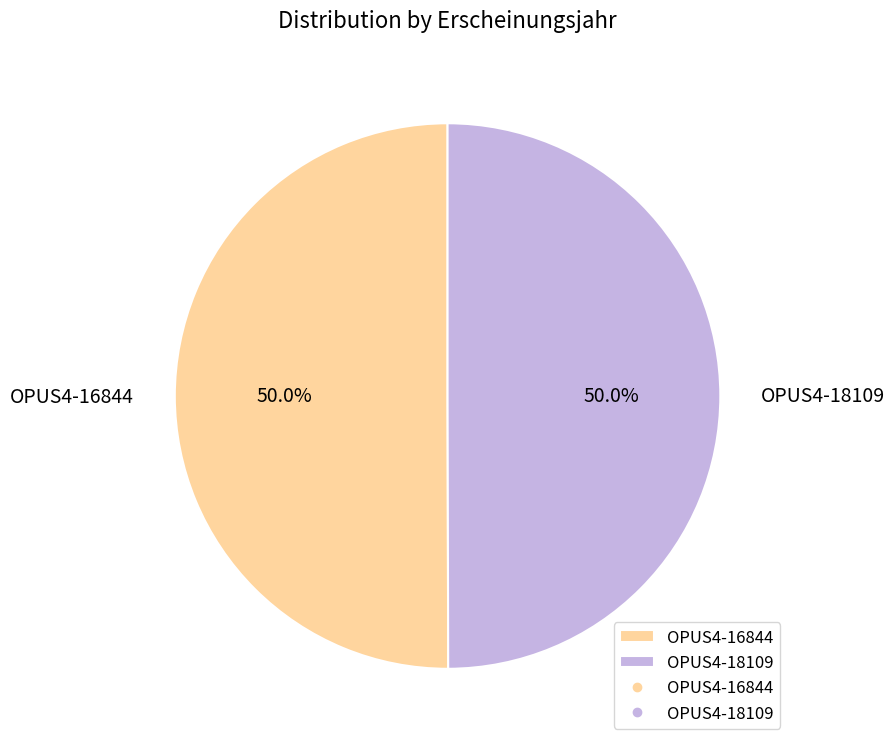

Is the sum of OPUS4-18109 and OPUS4-16844 greater than half?

Yes